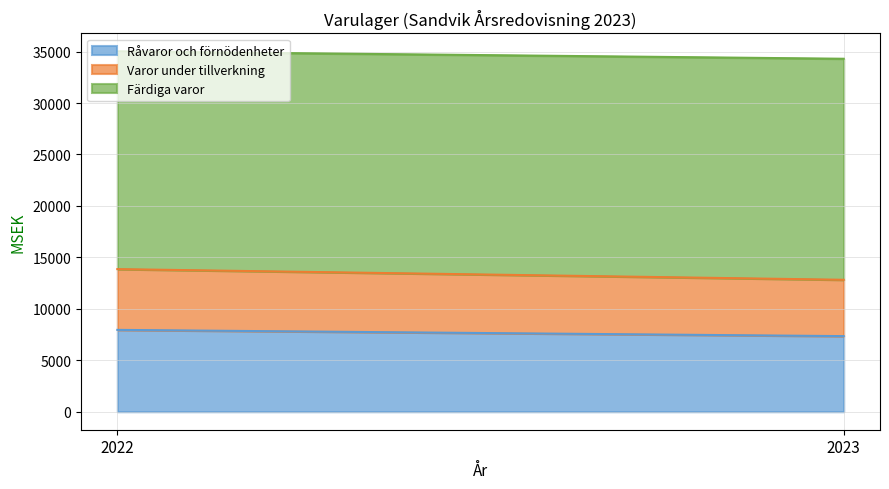

How many distinct data groups are displayed?

3